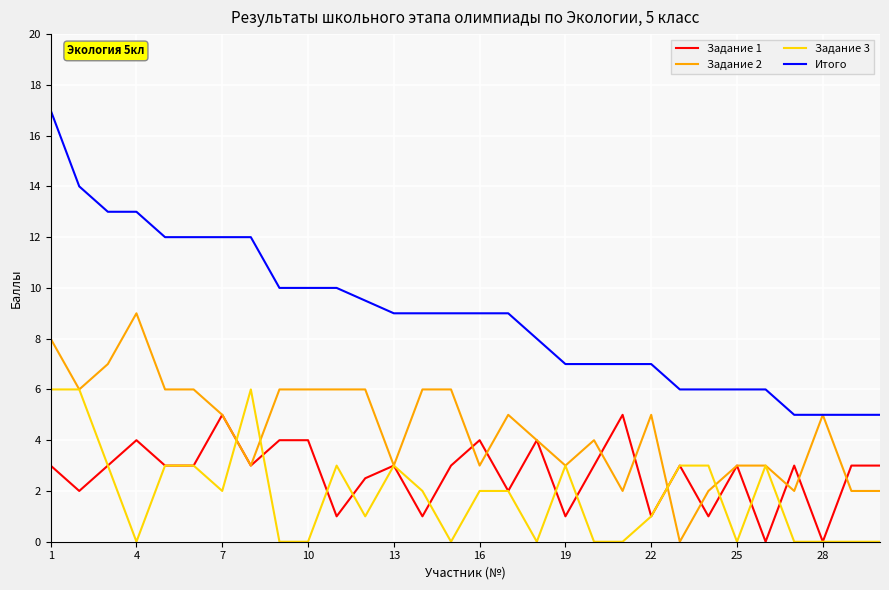

What is the maximum value shown in the chart?

17.0